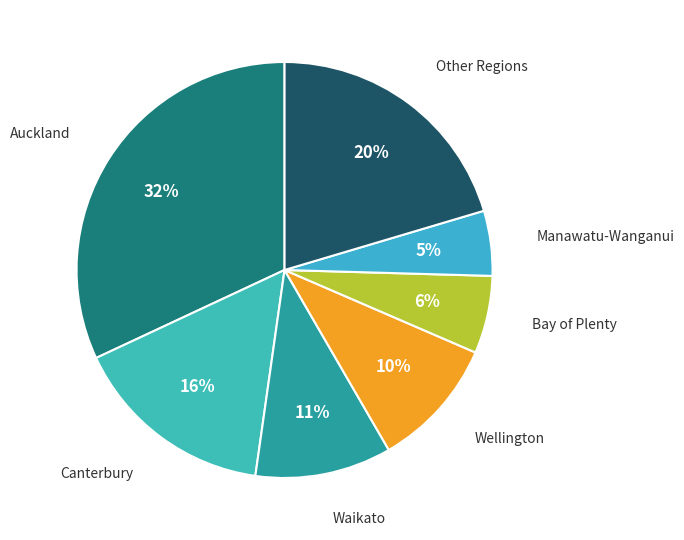

How many segments does this pie chart have?

7